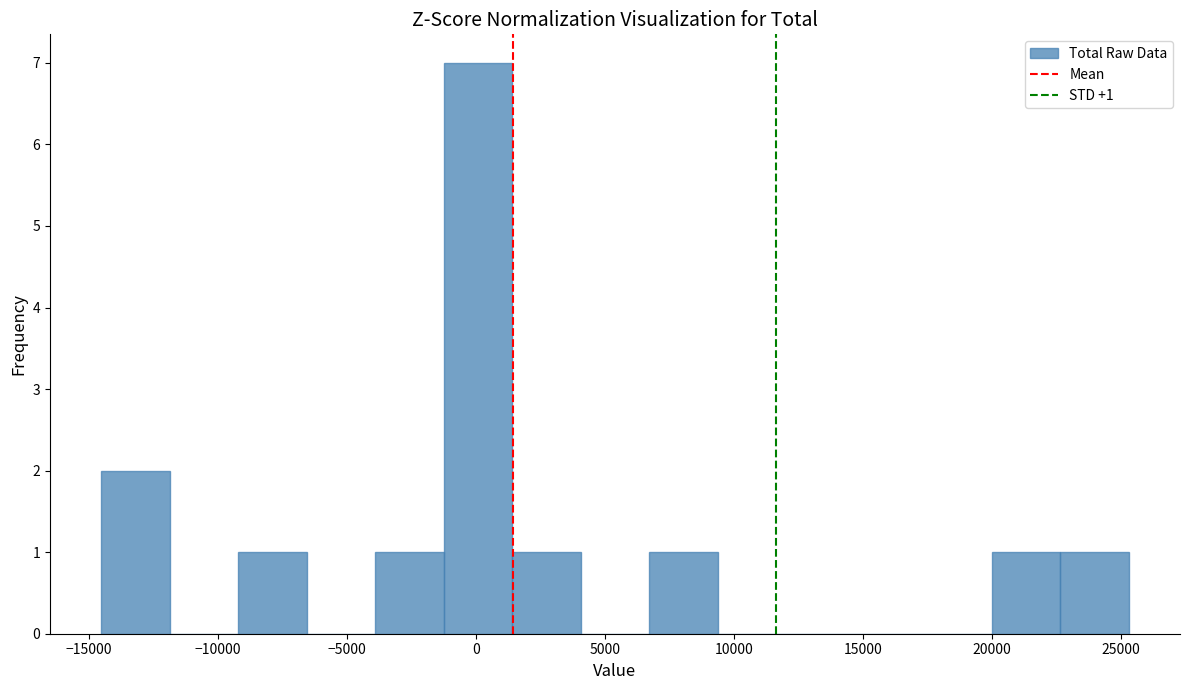

Which range on the x-axis has the tallest bar?

-1000 to 1500